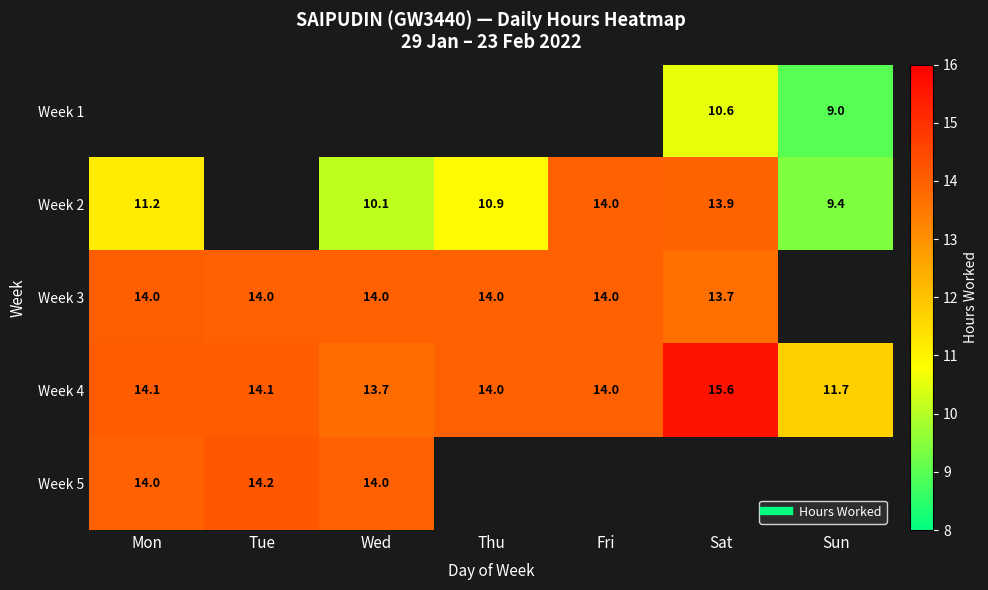

How many data points in Week 2 are above 10?

5